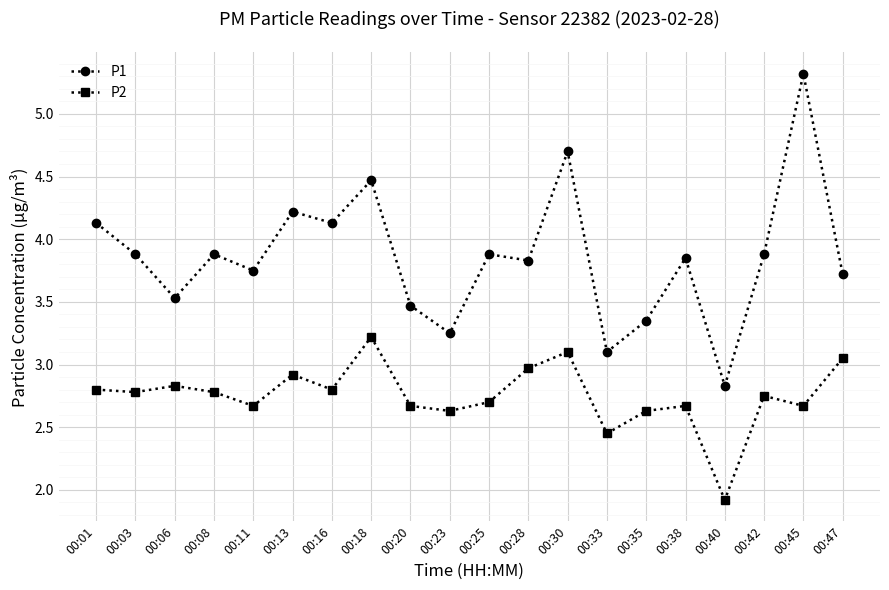

Between 00:03 and 00:45, which series saw the biggest shift?

P1